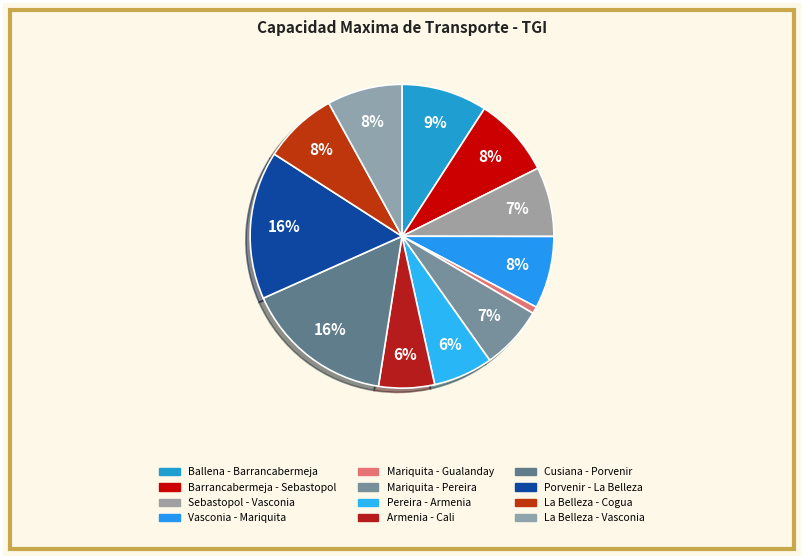

To the nearest percent, what is the combined percentage of Mariquita - Pereira and La Belleza - Cogua?

15%